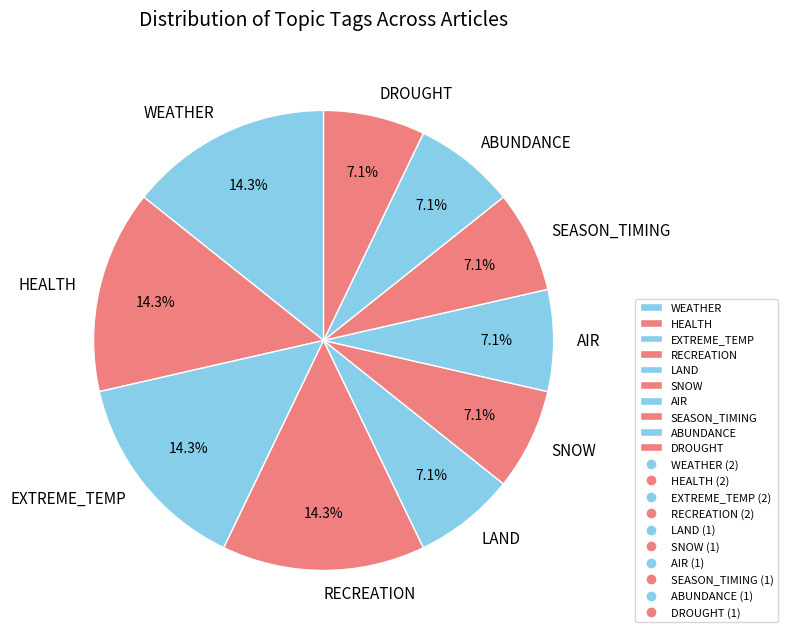

How many segments does this pie chart have?

10